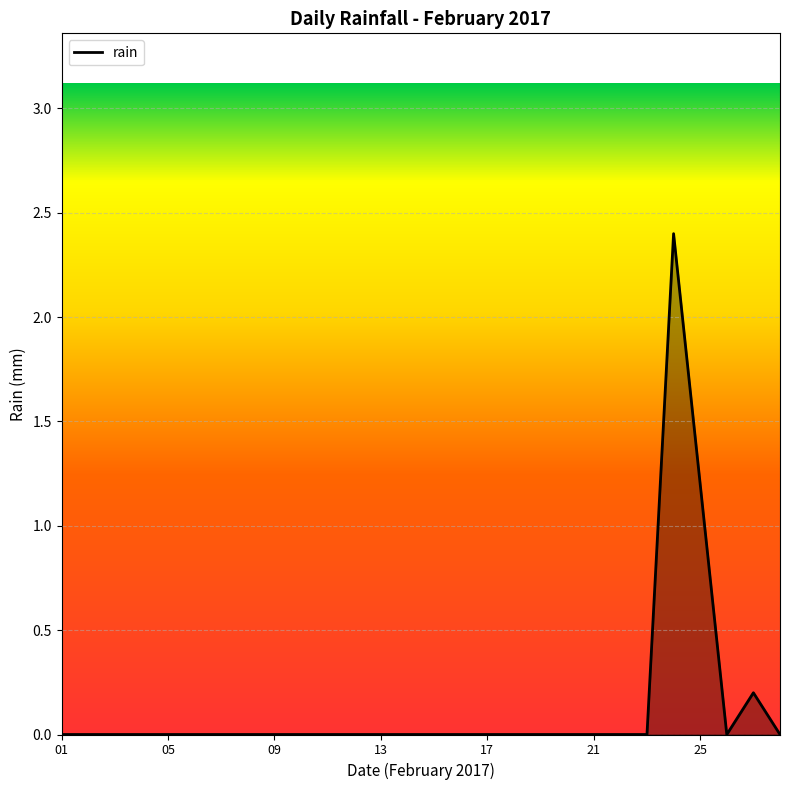

What is the maximum value shown in the chart?

2.4